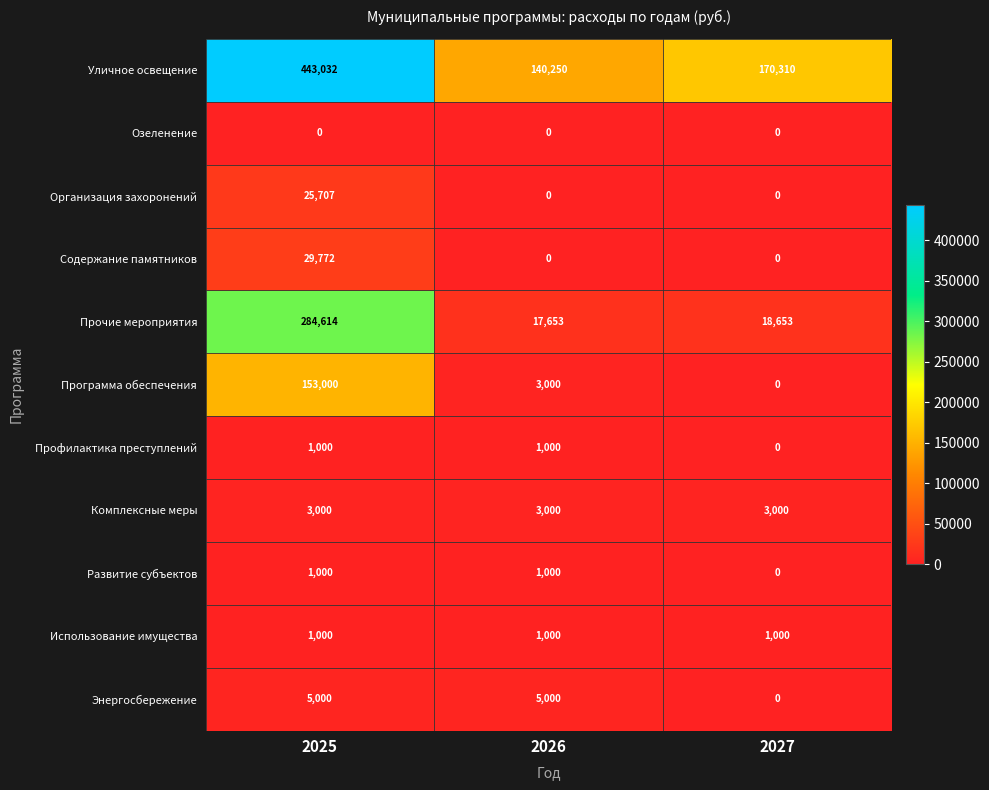

Which series has the largest range (max minus min)?

Уличное освещение